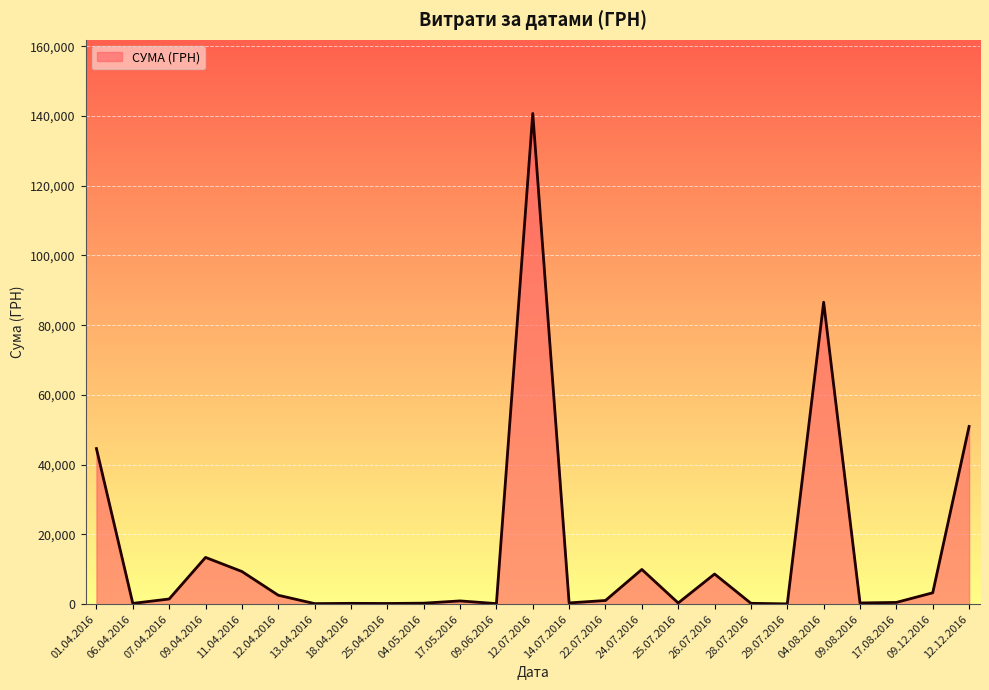

What is the maximum value shown in the chart?

140706.2